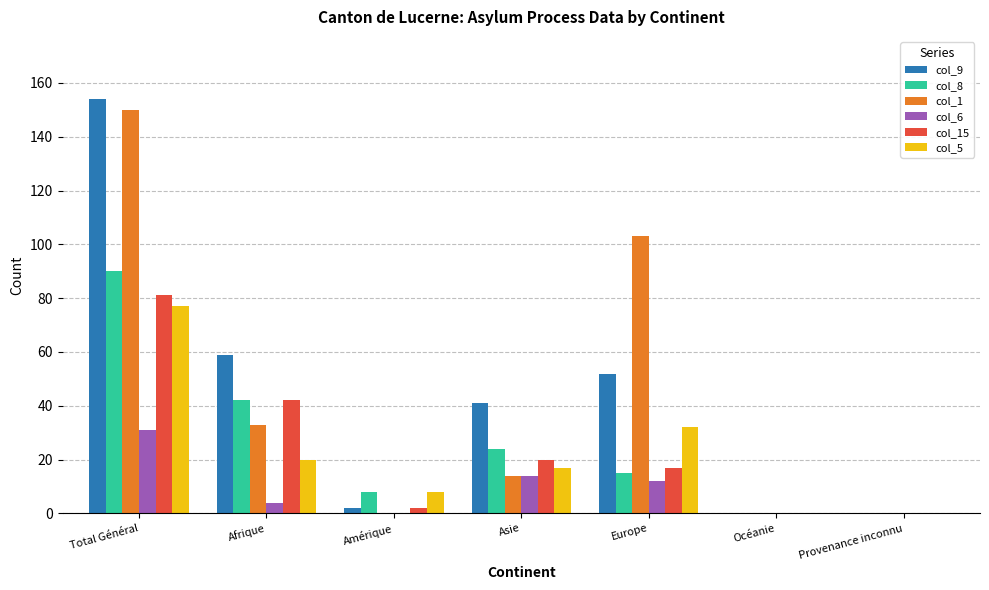

Which category has the highest value across all series?

Total Général